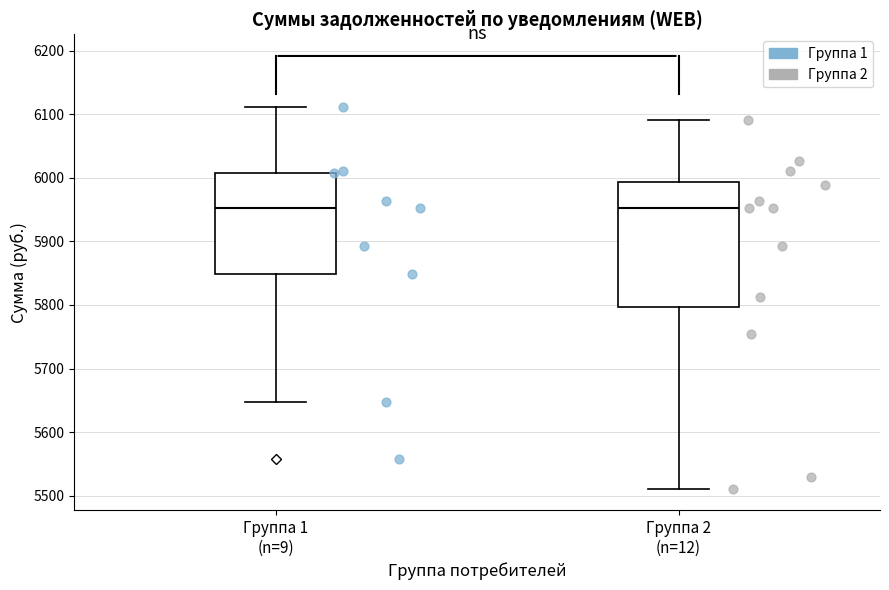

Reading left to right, read every box against the y-axis: the position of its median line, the range the box covers, and the ends of its whiskers. The values are not printed on the chart, so give them approximately, as read against the axis.

Группа 1 (n=9): median 5950, box 5850 to 6010, whiskers 5650 to 6110
Группа 2 (n=12): median 5950, box 5800 to 5990, whiskers 5510 to 6090